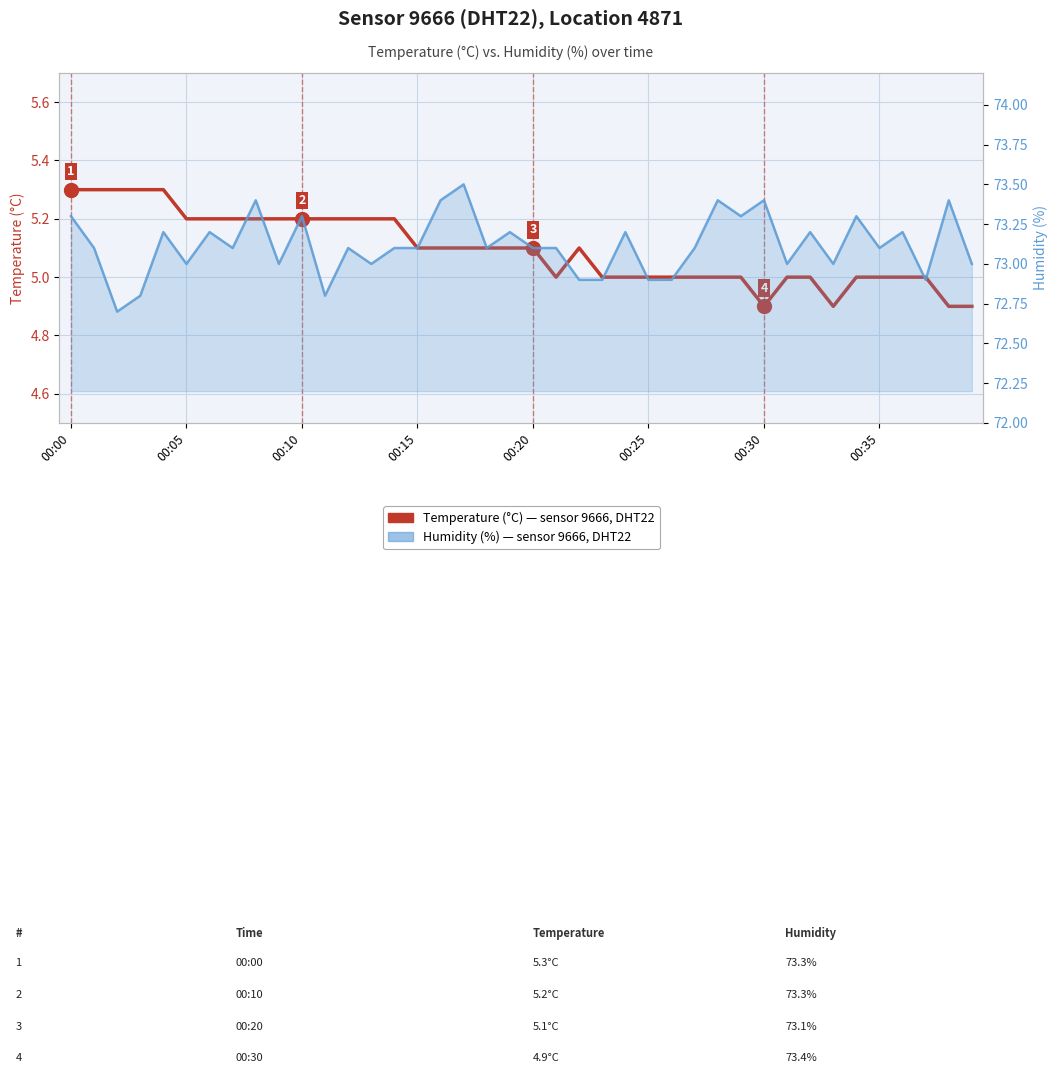

True or false: Humidity (%) and Temperature (°C) intersect in this chart.

False